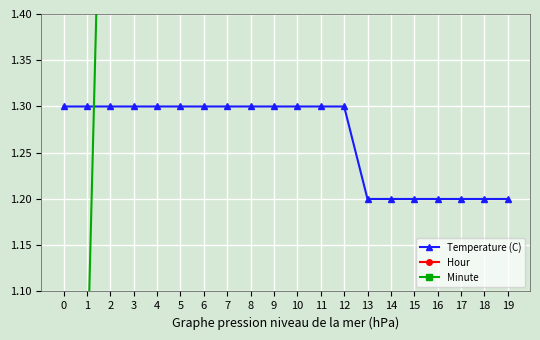

Reading right to left, what are all the values shown in this chart?

Temperature (C): 19=1.2	18=1.2	17=1.2	16=1.2	15=1.2	14=1.2	13=1.2	12=1.3	11=1.3	10=1.3	9=1.3	8=1.3	7=1.3	6=1.3	5=1.3	4=1.3	3=1.3	2=1.3	1=1.3	0=1.3
Hour: 19=0.0	18=0.0	17=0.0	16=0.0	15=0.0	14=0.0	13=0.0	12=0.0	11=0.0	10=0.0	9=0.0	8=0.0	7=0.0	6=0.0	5=0.0	4=0.0	3=0.0	2=0.0	1=0.0	0=0.0
Minute: 19=19.0	18=18.0	17=17.0	16=16.0	15=15.0	14=14.0	13=13.0	12=12.0	11=11.0	10=10.0	9=9.0	8=8.0	7=7.0	6=6.0	5=5.0	4=4.0	3=3.0	2=2.0	1=1.0	0=0.0